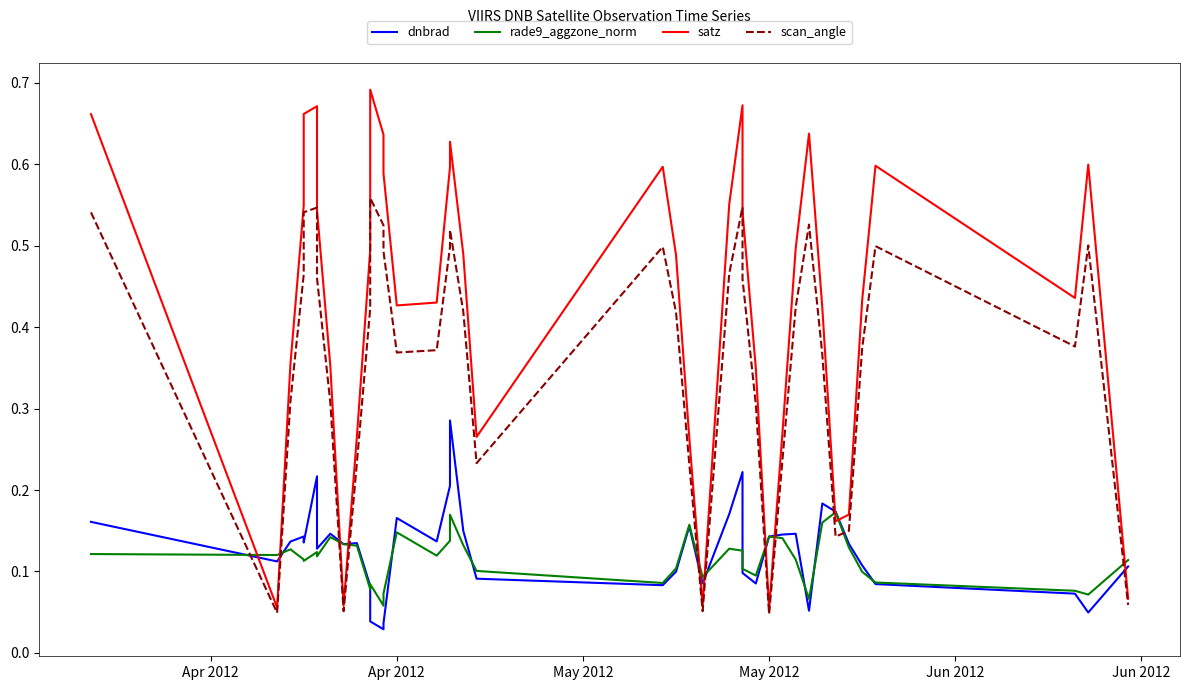

What is the greatest value displayed?

0.7